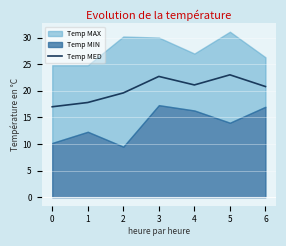

What is the value of the 3rd point from the left?

19.6